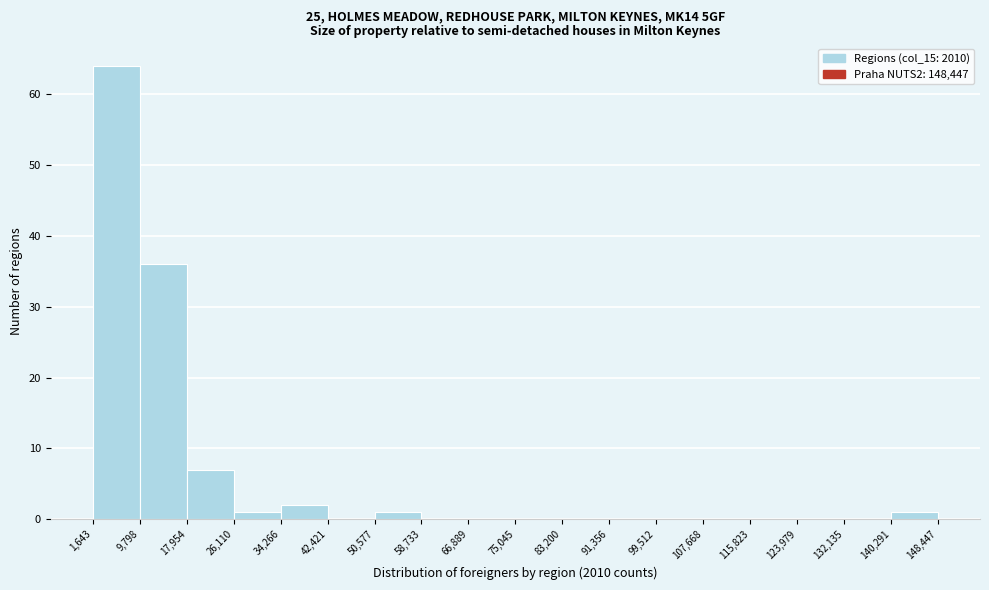

Reading left to right, list every bar in this chart as the range it spans on the x-axis followed by its height. The values are not printed on the chart, so give them approximately, as read against the axis.

1,643 to 9,798: 64
9,798 to 17,954: 36
17,954 to 26,110: 7
26,110 to 34,266: 1
34,266 to 42,421: 2
42,421 to 50,577: 0
50,577 to 58,733: 1
58,733 to 66,889: 0
66,889 to 75,045: 0
75,045 to 83,200: 0
83,200 to 91,356: 0
91,356 to 99,512: 0
99,512 to 107,668: 0
107,668 to 115,823: 0
115,823 to 123,979: 0
123,979 to 132,135: 0
132,135 to 140,291: 0
140,291 to 148,447: 1